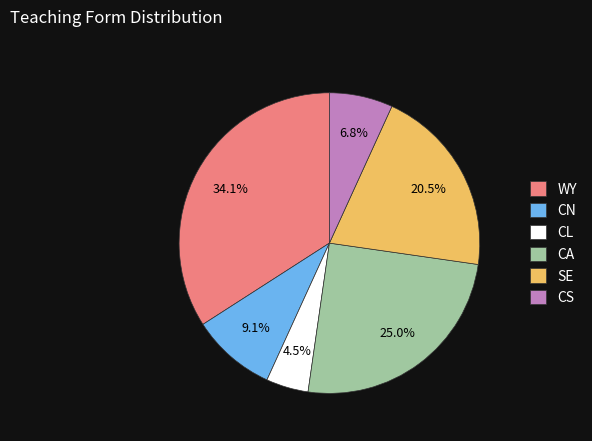

How many segments does this pie chart have?

6